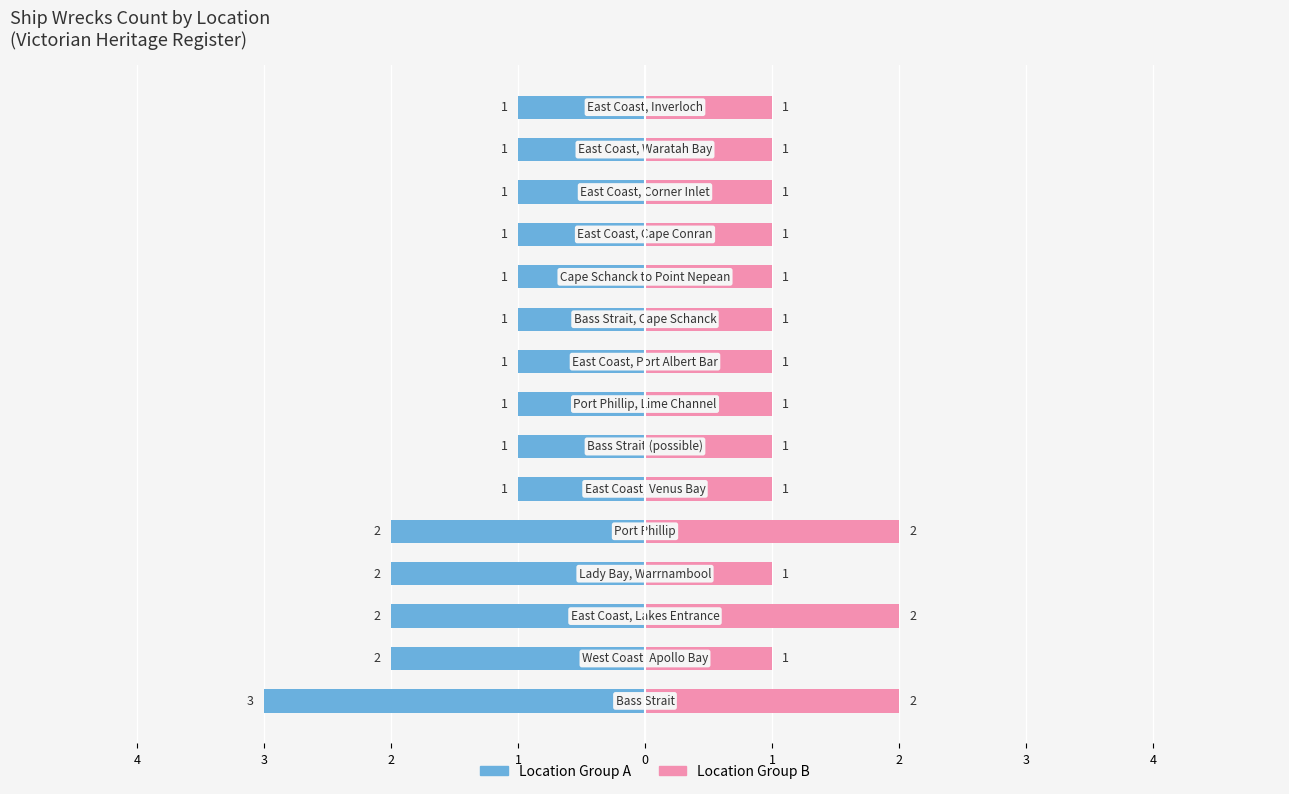

Is it true that the value at Port Phillip is 0?

False